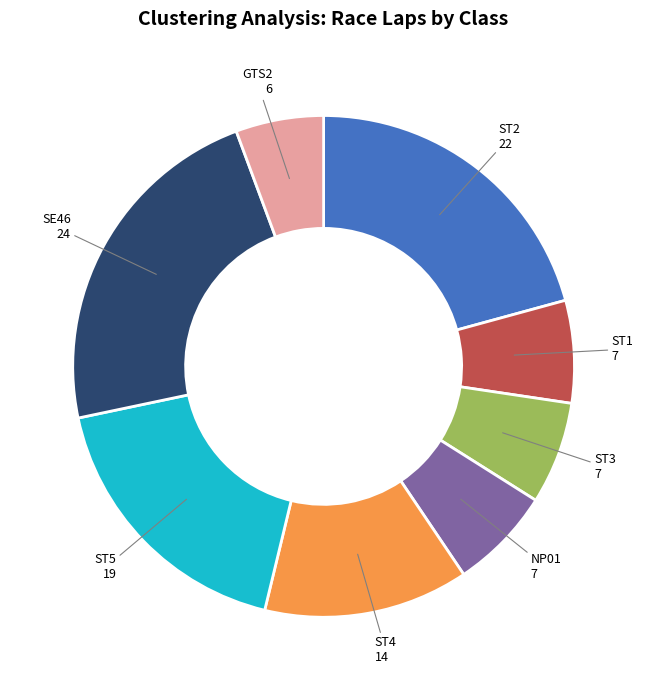

Is the sum of ST4 and ST5 greater than half?

No